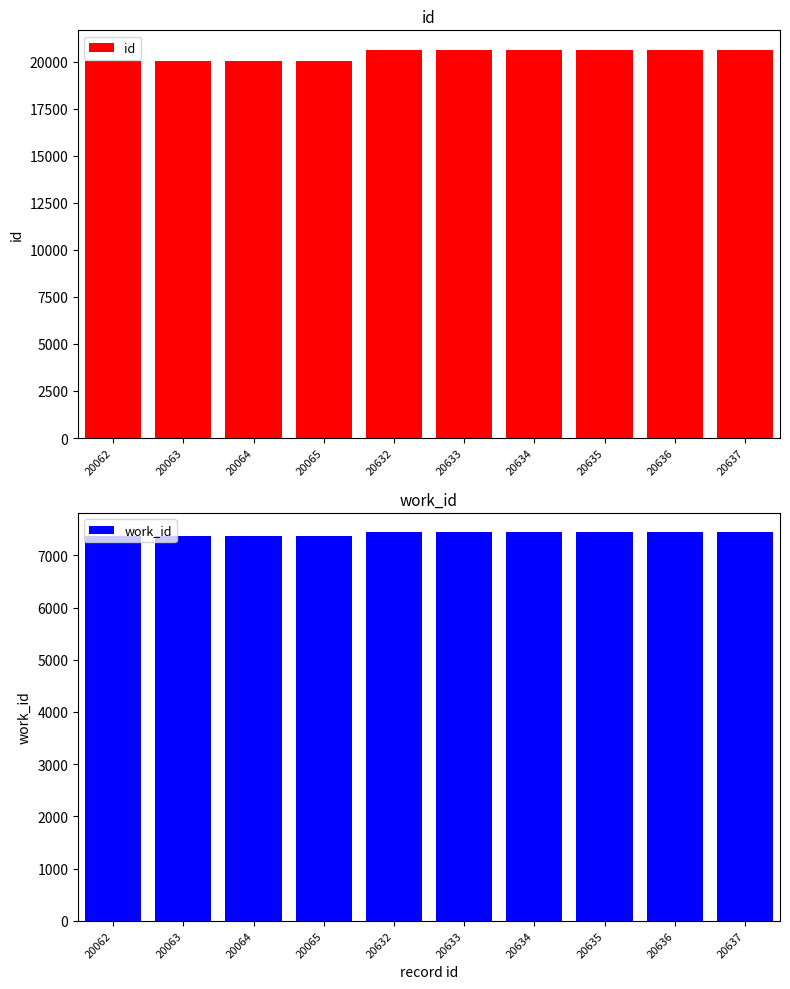

Reading left to right, what are all the values shown in this chart?

id: 20062	20063	20064	20065	20632	20633	20634	20635	20636	20637
work_id: 7365	7365	7365	7365	7439	7439	7439	7439	7439	7439